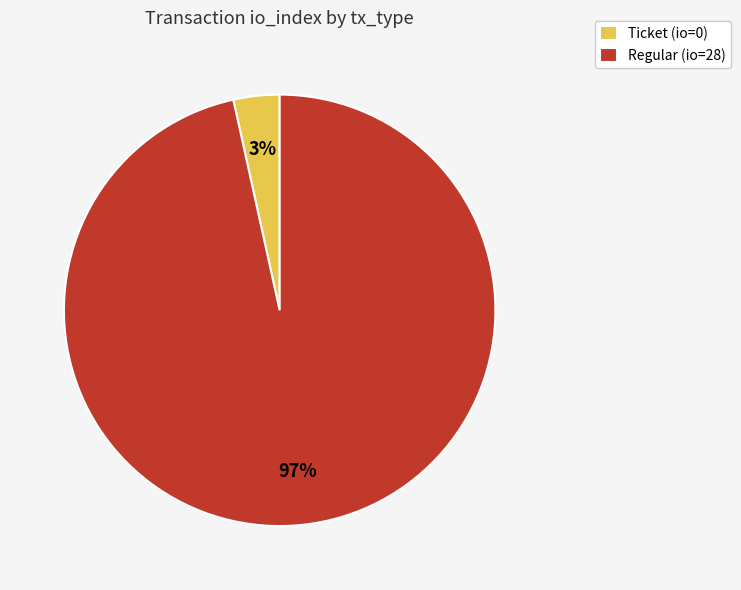

Between Ticket and Regular, which is larger?

Regular